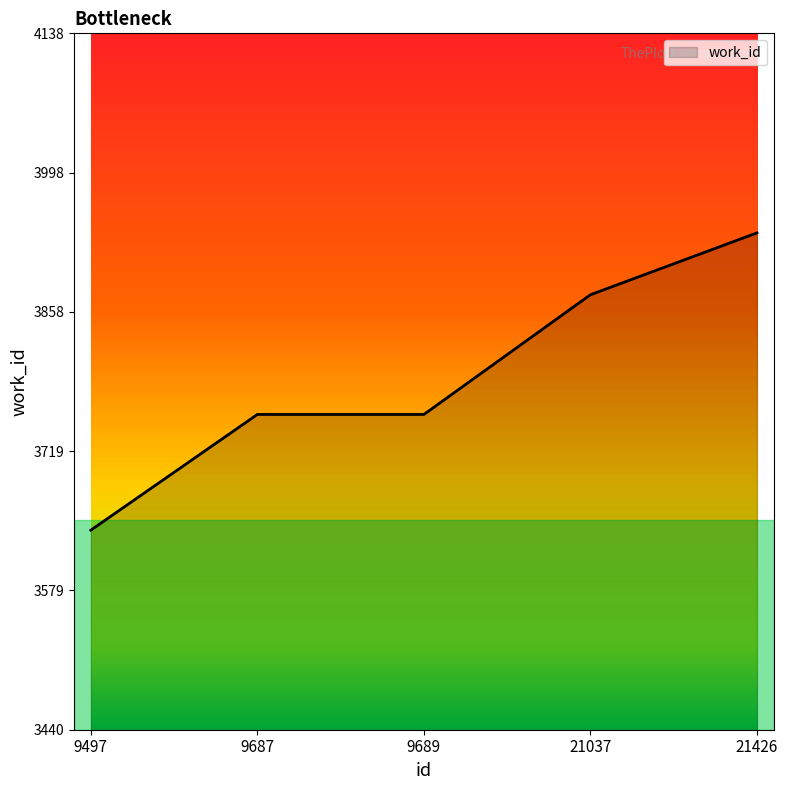

What is the minimum value shown in the chart?

3640